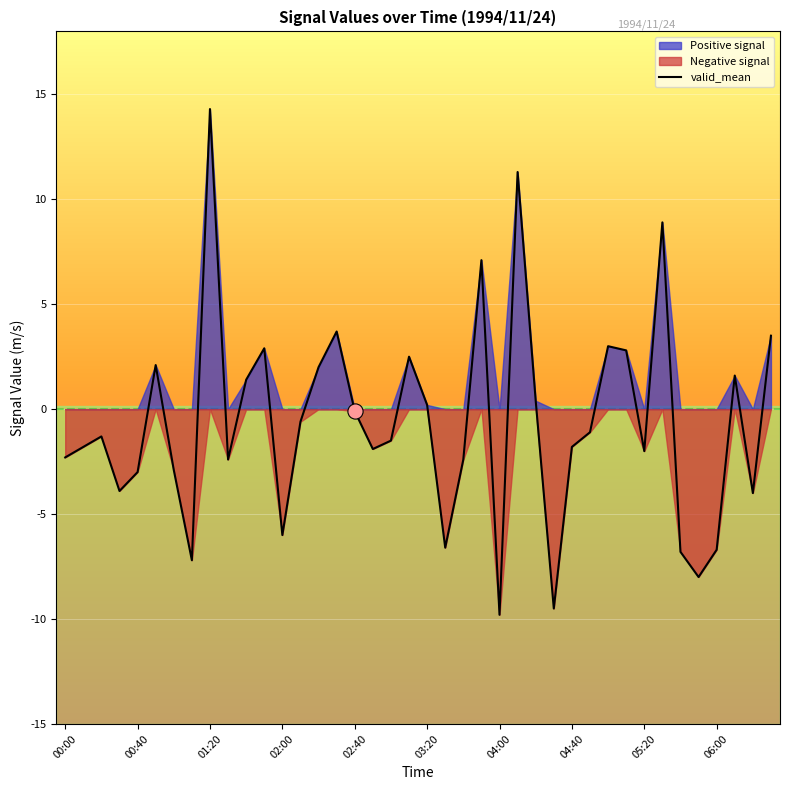

Which category has the highest value in the valid_mean series?

01:20